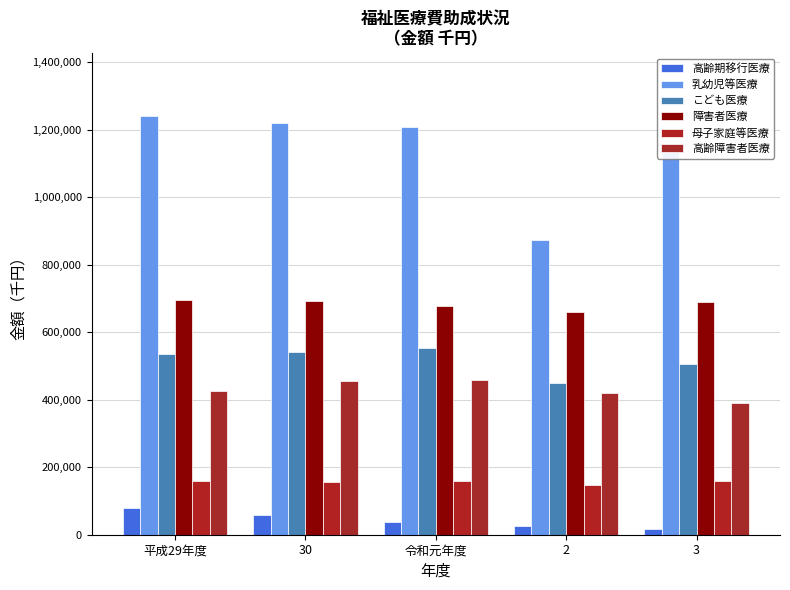

What is the total value across all series at 令和元年度?

3092071